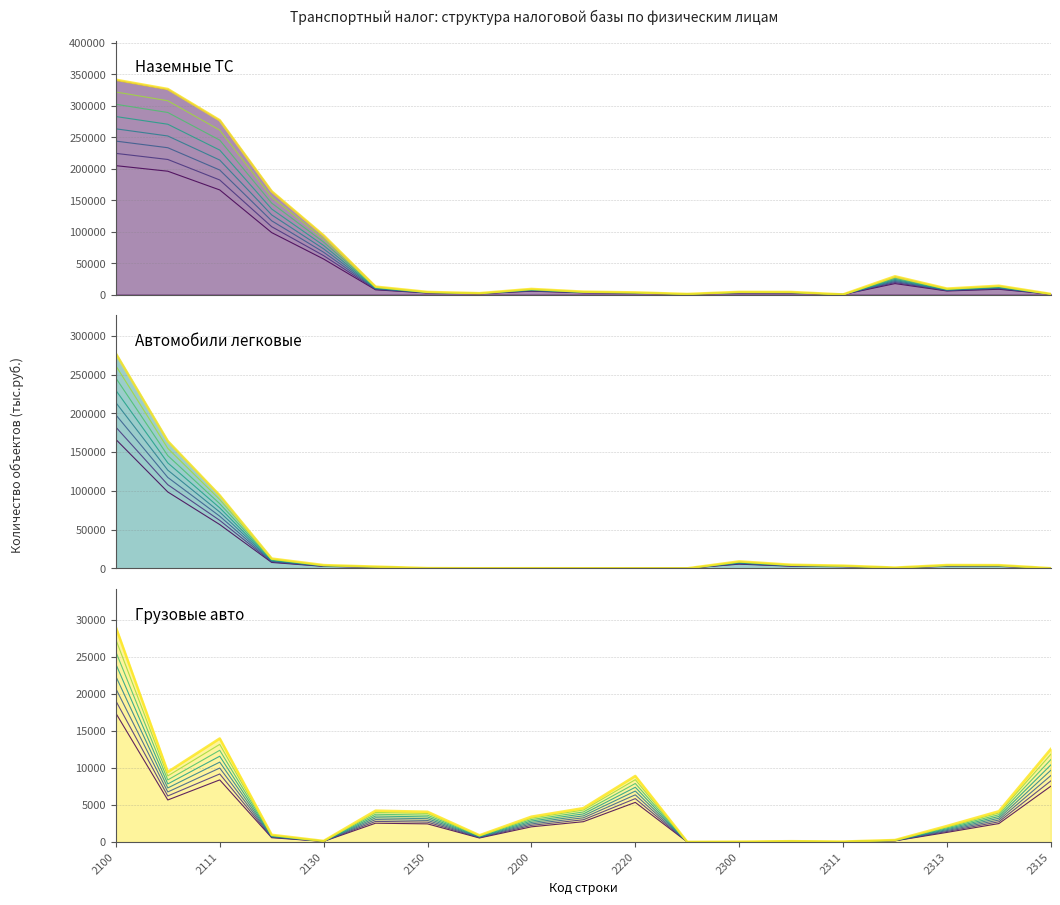

List the series in order of their overall mean, highest first.

Наземные ТС, Автомобили легковые, Грузовые авто